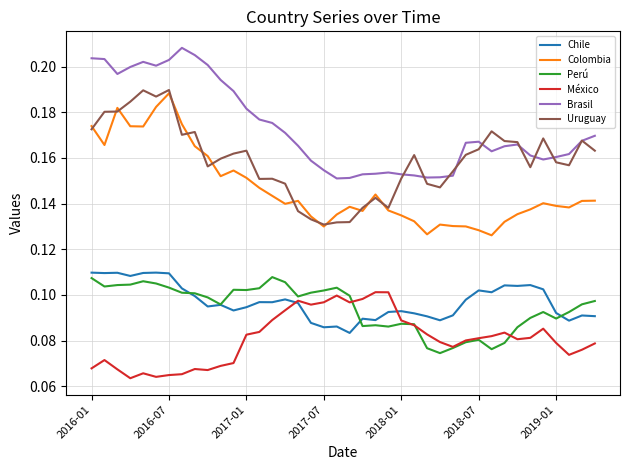

Which series has the largest total across all categories?

Brasil